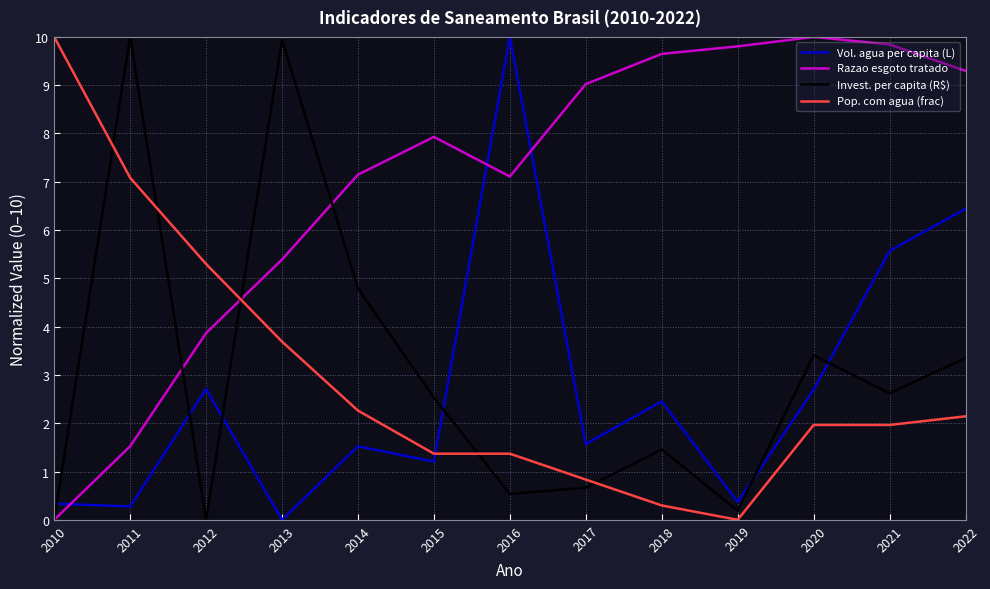

At 2013, list the series in order from smallest to largest.

Vol. agua per capita (L), Pop. com agua (frac), Razao esgoto tratado, Invest. per capita (R$)